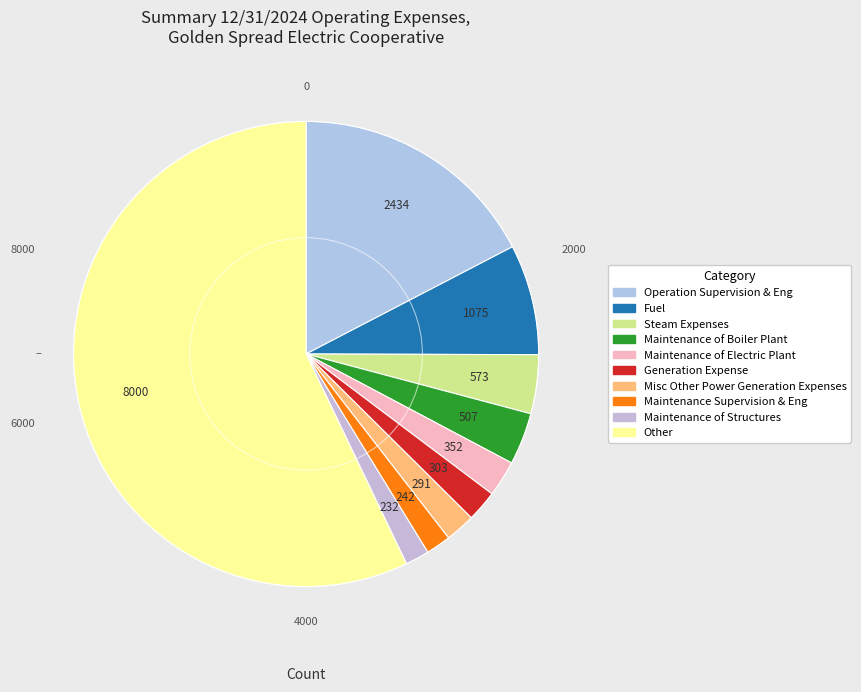

The Maintenance of Boiler Plant slice represents 6% of the pie. True or false?

False